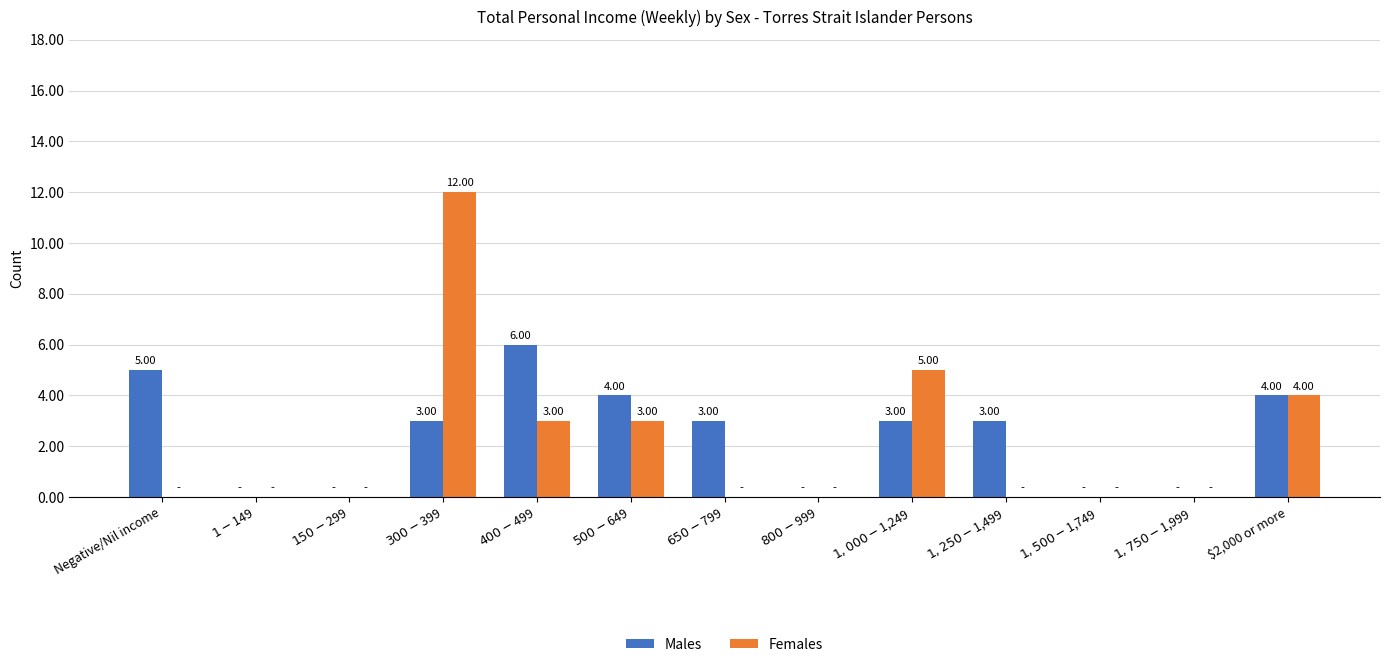

How many groups of bars are there?

13